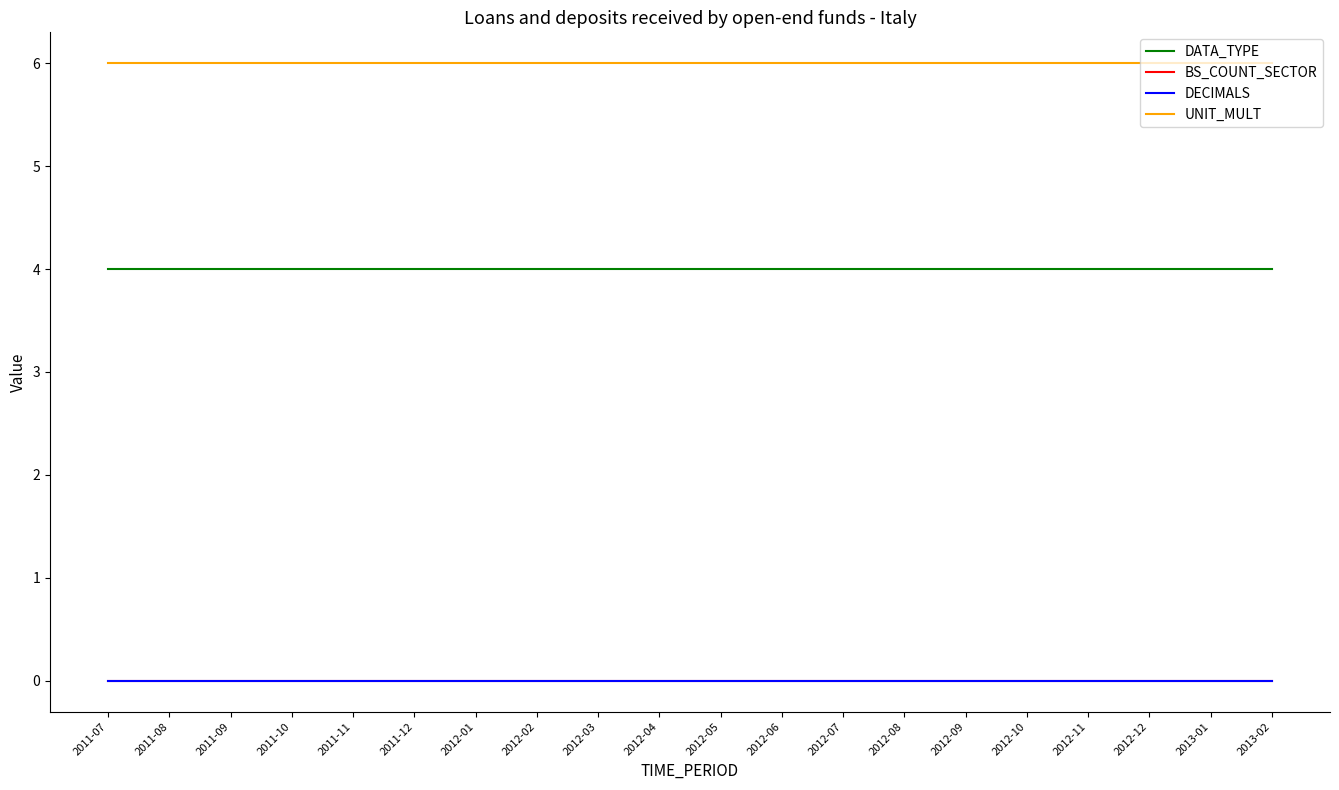

True or false: BS_COUNT_SECTOR has more than 1 interior local peaks.

False